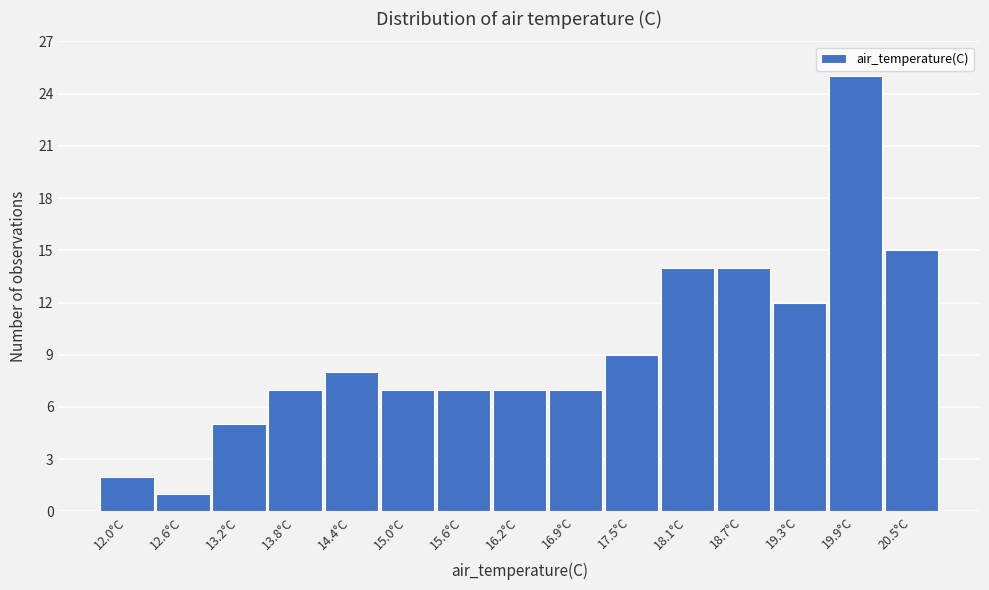

Reading left to right, list all the values displayed in this chart.

2	1	5	7	8	7	7	7	7	9	14	14	12	25	15